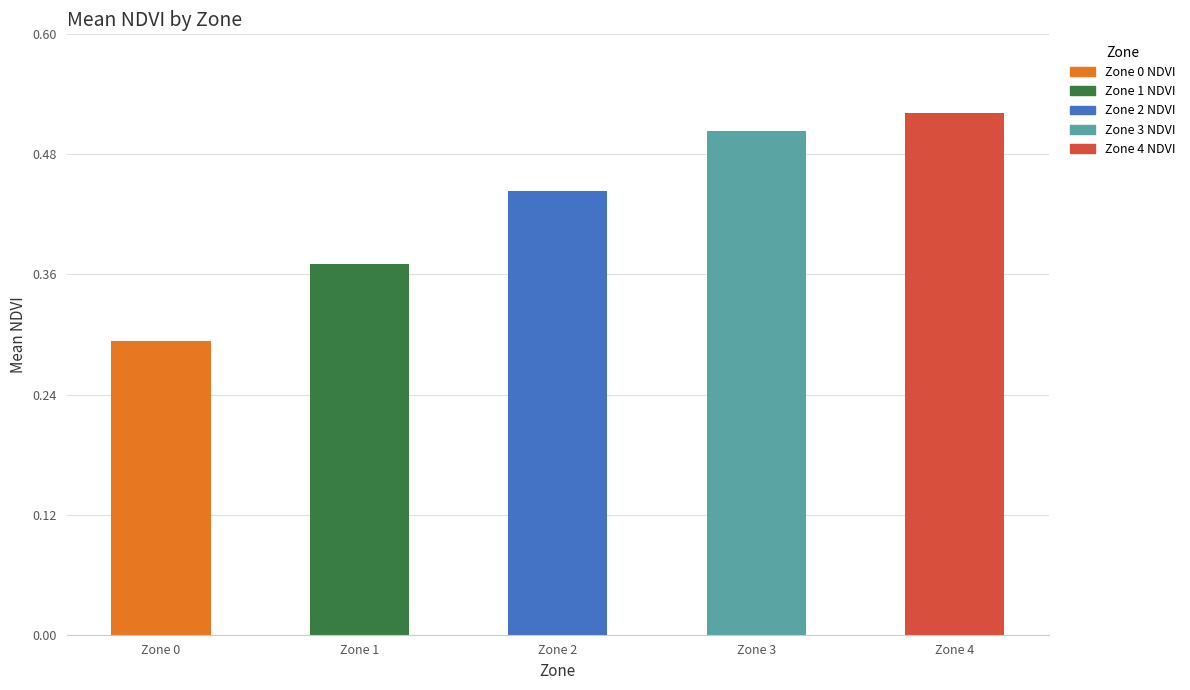

Which category has the lowest value across all series?

Zone 0